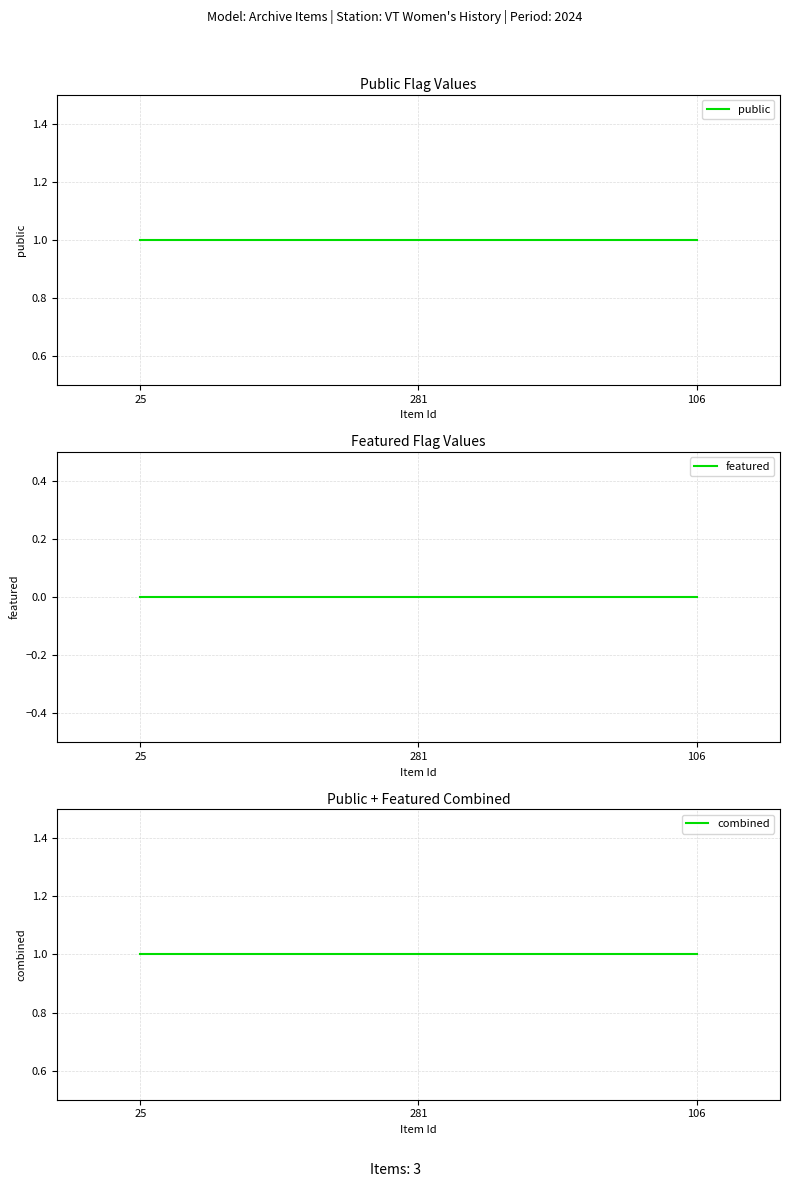

At which category does the chart reach its peak across all series?

25